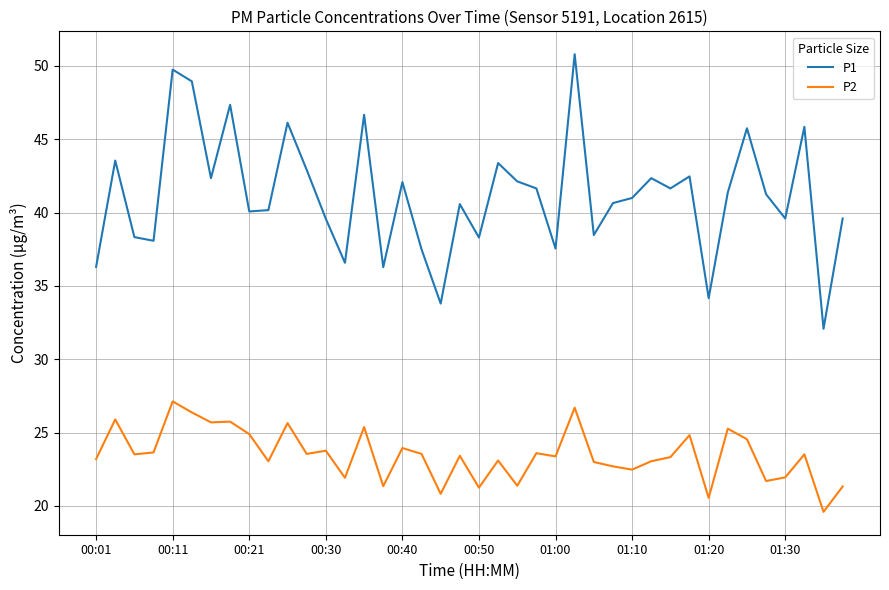

True or false: P1 and P2 cross at least once.

False